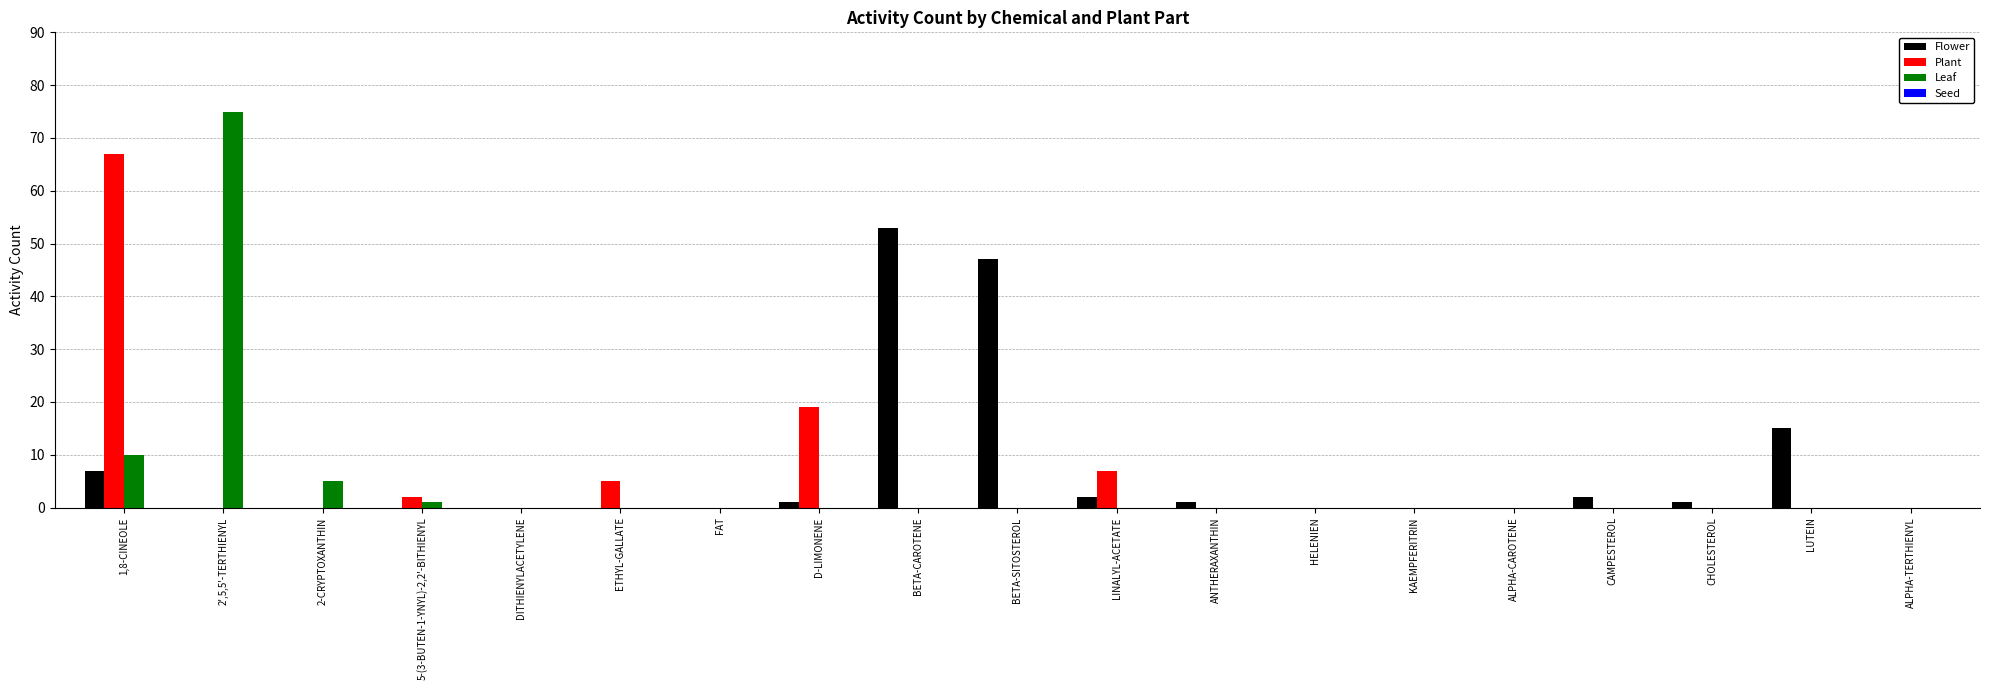

What is the sum of all Plant values?

100